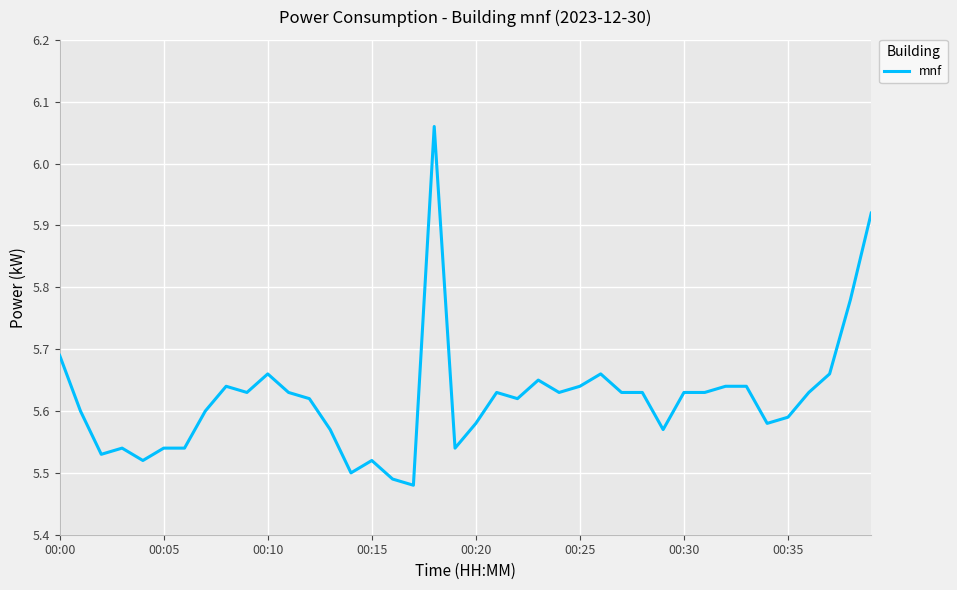

List the labels in order of value, smallest first.

17, 16, 14, 00:20, 15, 00:10, 00:15, 00:25, 00:30, 19, 13, 29, 20, 34, 35, 00:05, 00:35, 12, 22, 9, 11, 21, 24, 27, 28, 30, 31, 36, 8, 25, 32, 33, 23, 10, 26, 37, 00:00, 38, 39, 18